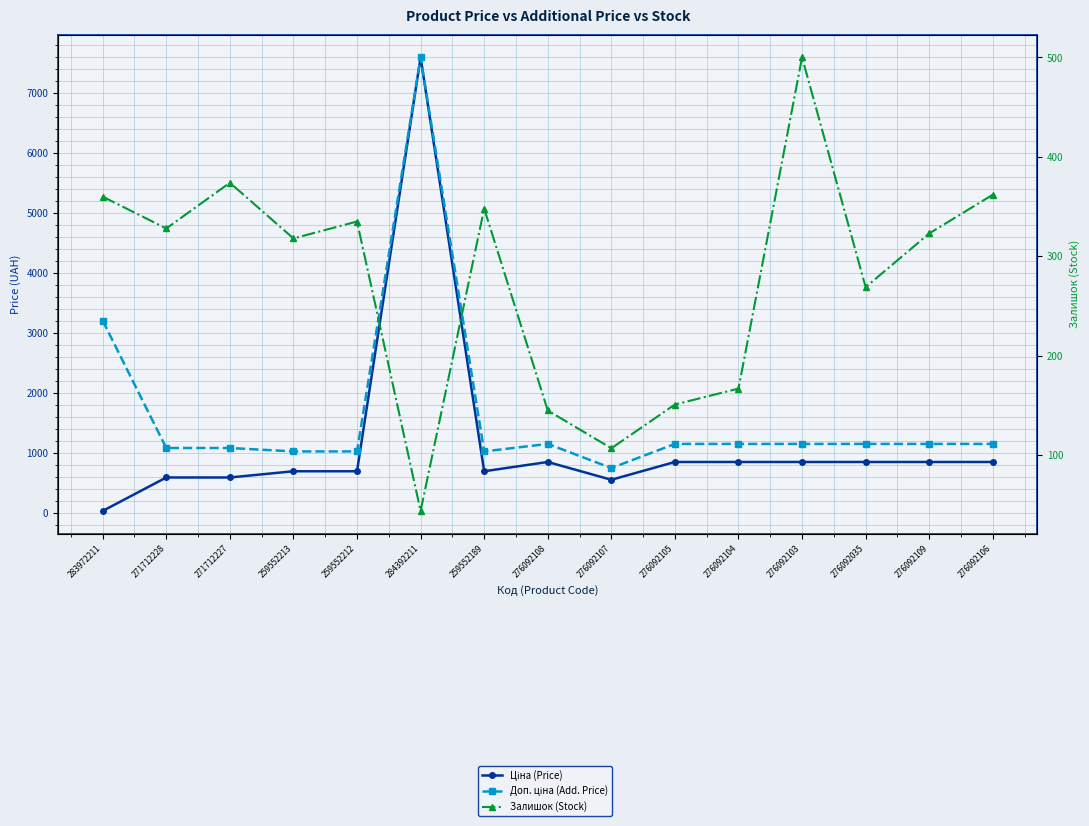

Where is the first local maximum for Доп. ціна (Add. Price)?

284392211